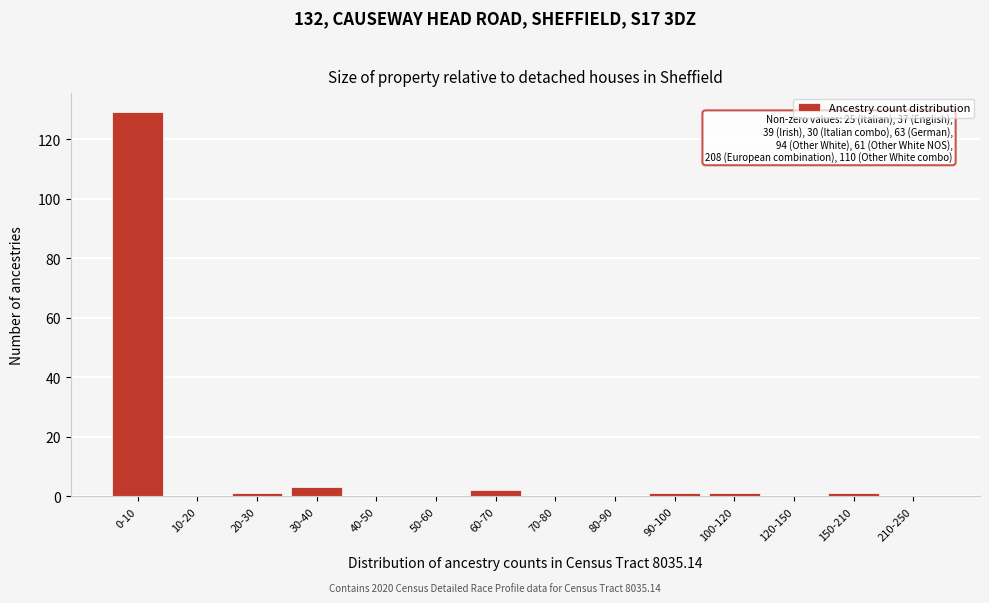

Reading left to right, what are all the values shown in this chart?

0-10=129	10-20=0	20-30=1	30-40=3	40-50=0	50-60=0	60-70=2	70-80=0	80-90=0	90-100=1	100-120=1	120-150=0	150-210=1	210-250=0